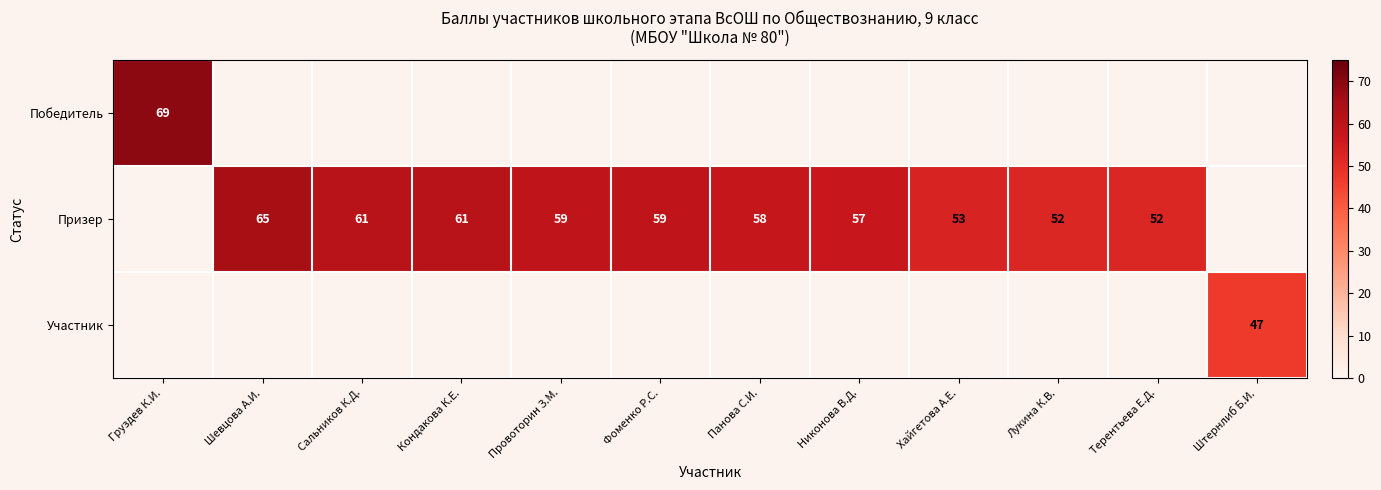

True or false: Призер has a value of 65 at Шевцова А.И..

True